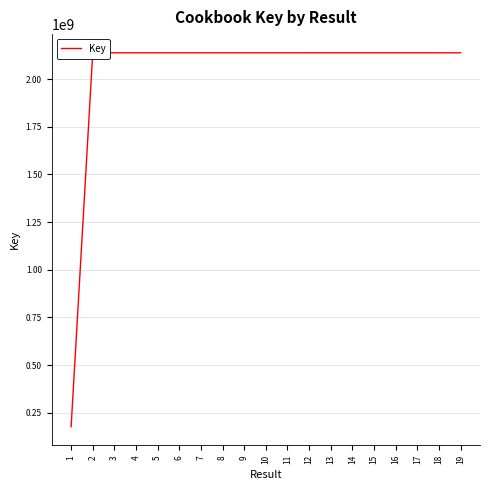

What value does the data have at 4?

2137706610